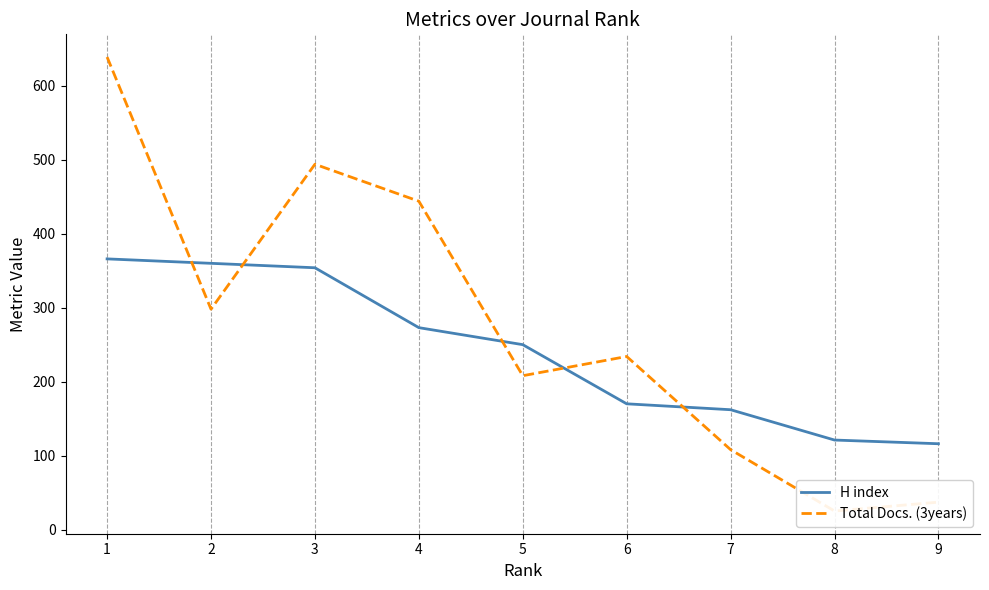

List the series in order of their overall mean, lowest first.

H index, Total Docs. (3years)